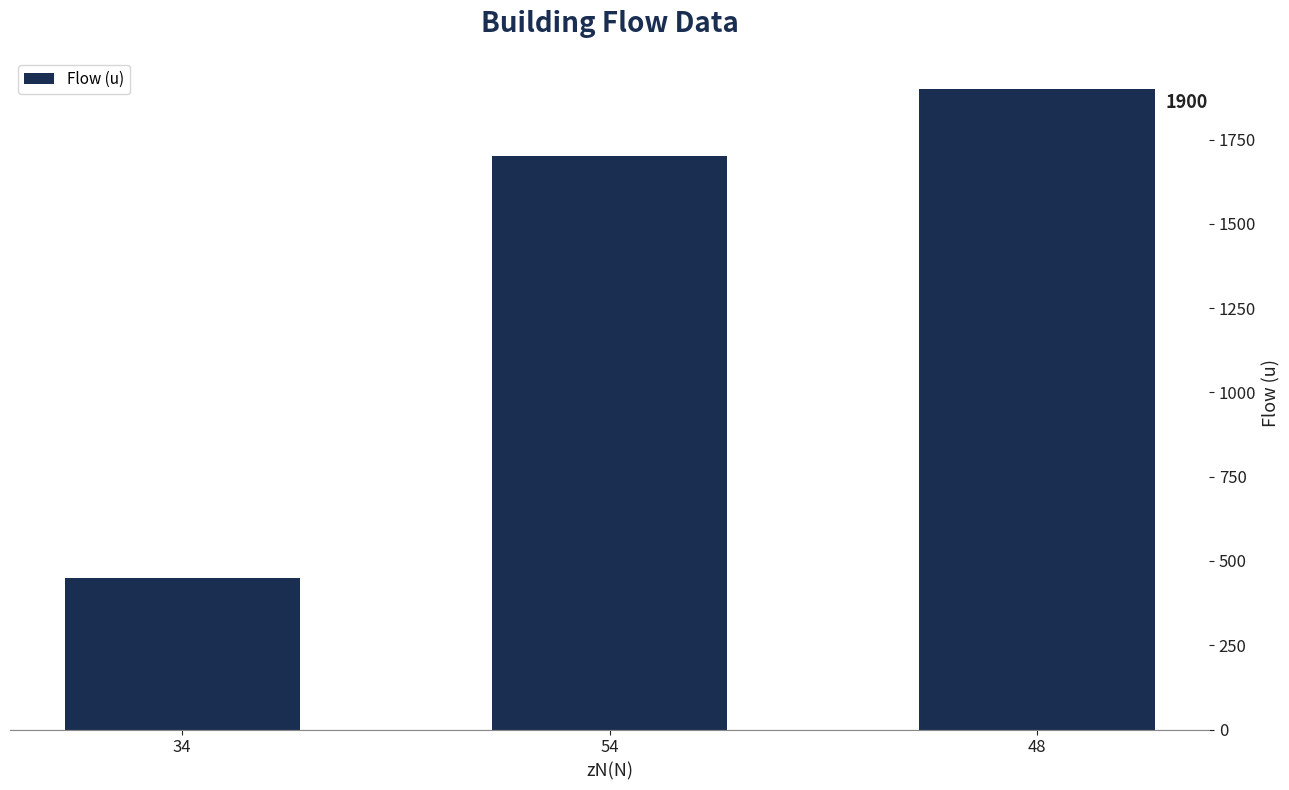

What is the minimum value shown in the chart?

450